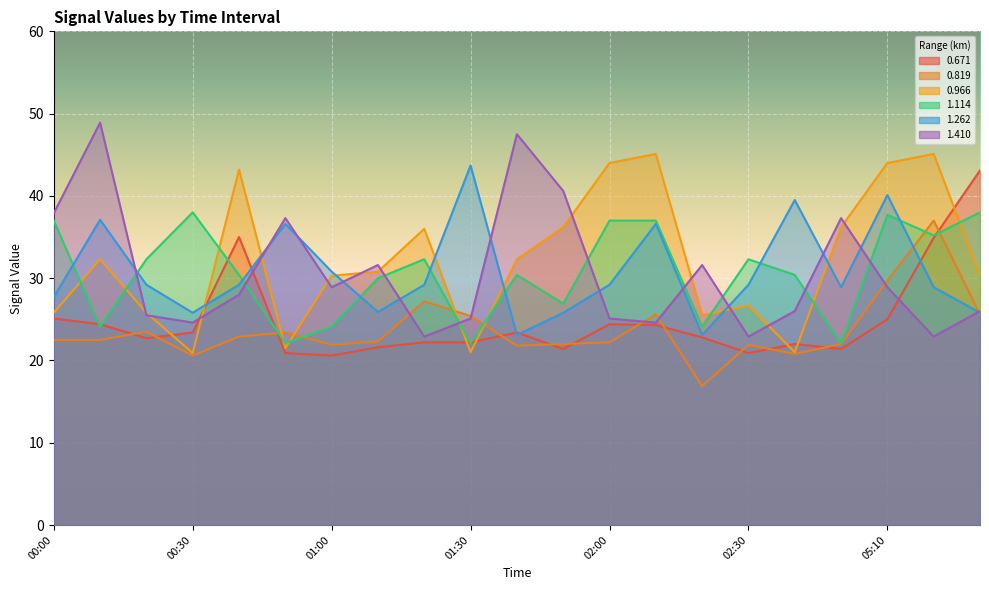

At how many categories does at least one series exceed 20?

21